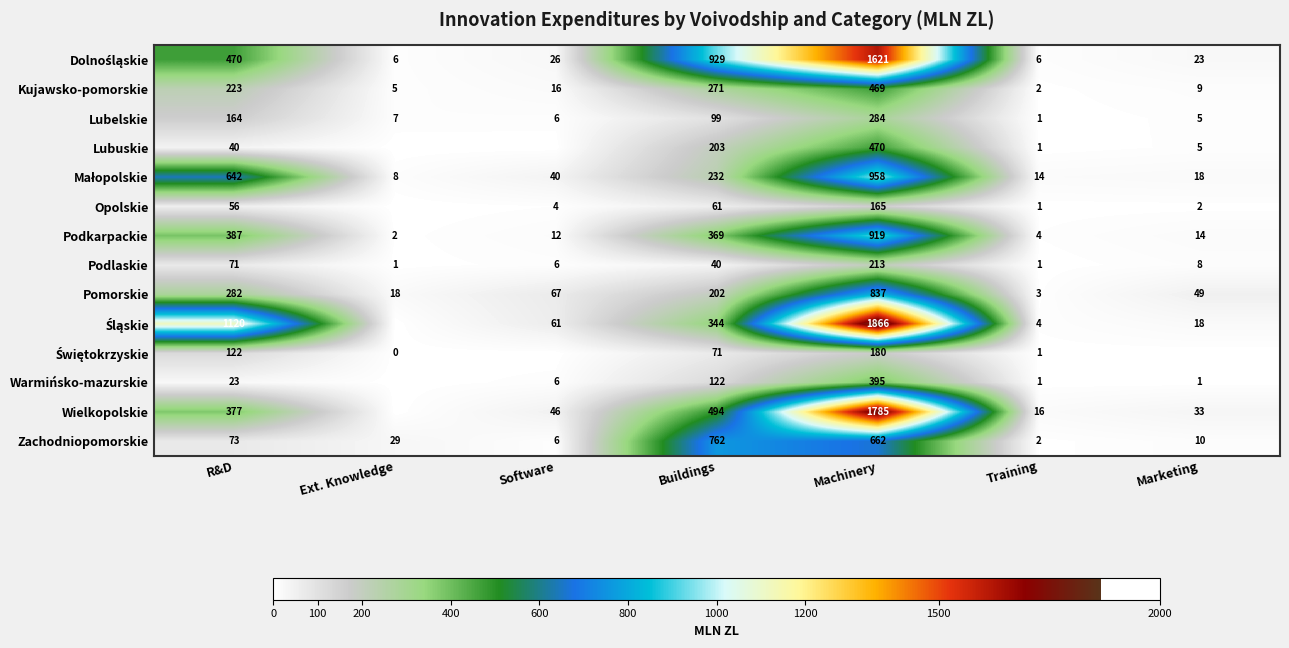

Which category has the lowest value in the Pomorskie series?

Training